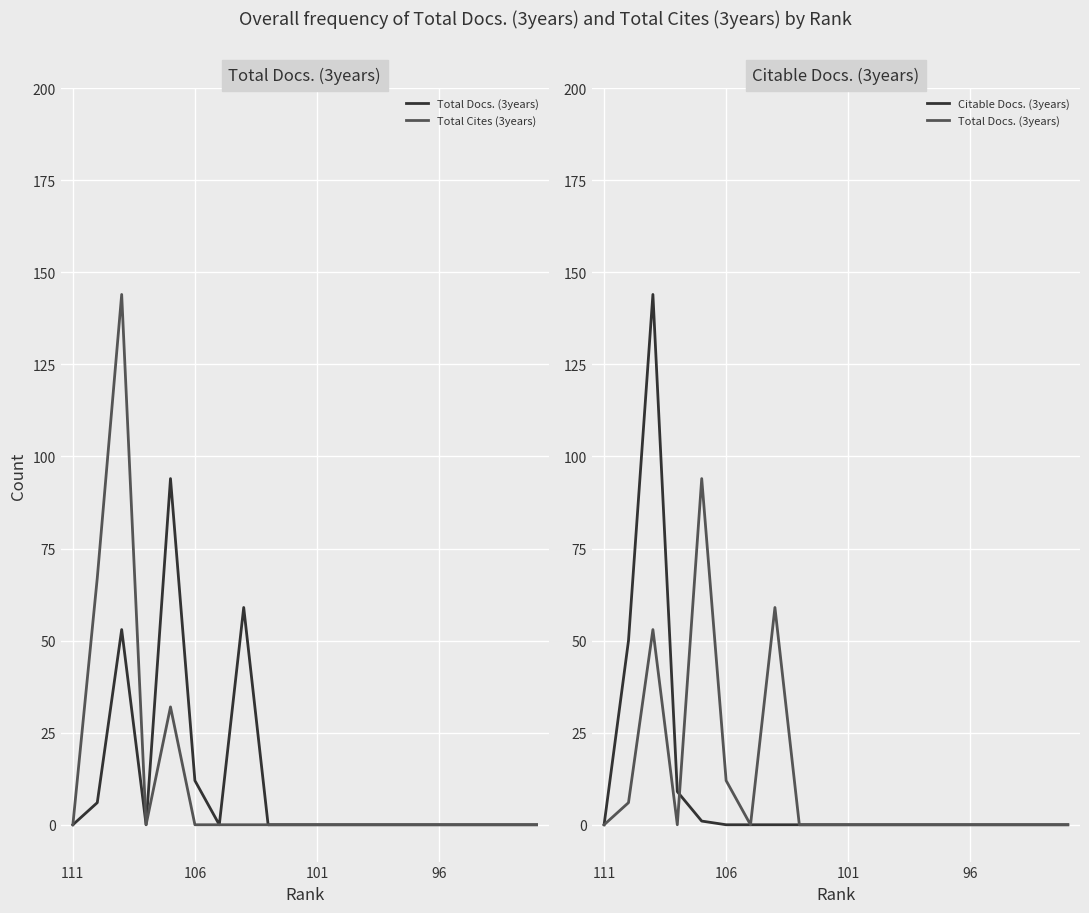

Rank the series by their average value, from lowest to highest.

Citable Docs. (3years), Total Docs. (3years), Total Cites (3years)